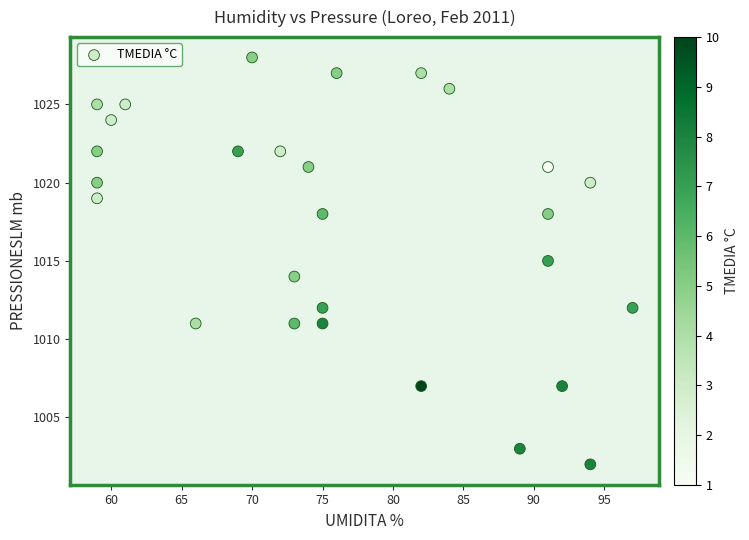

What is the range of X values (max minus min)?

38